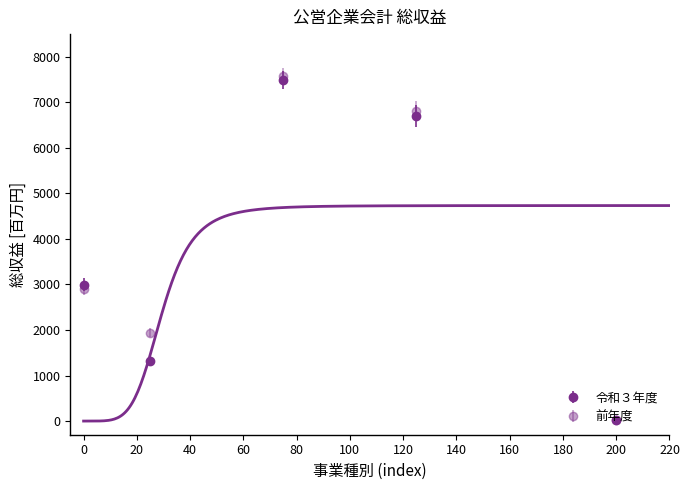

What is the maximum value shown in the chart?

7574